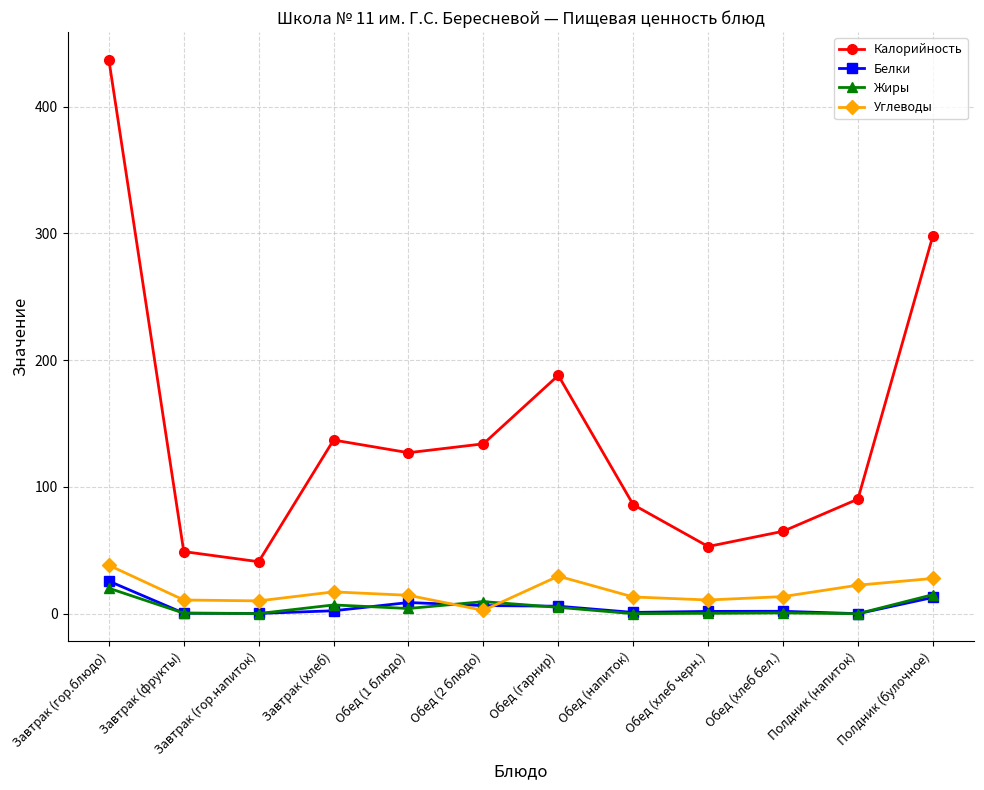

What is the highest value of the Калорийность series?

437.0